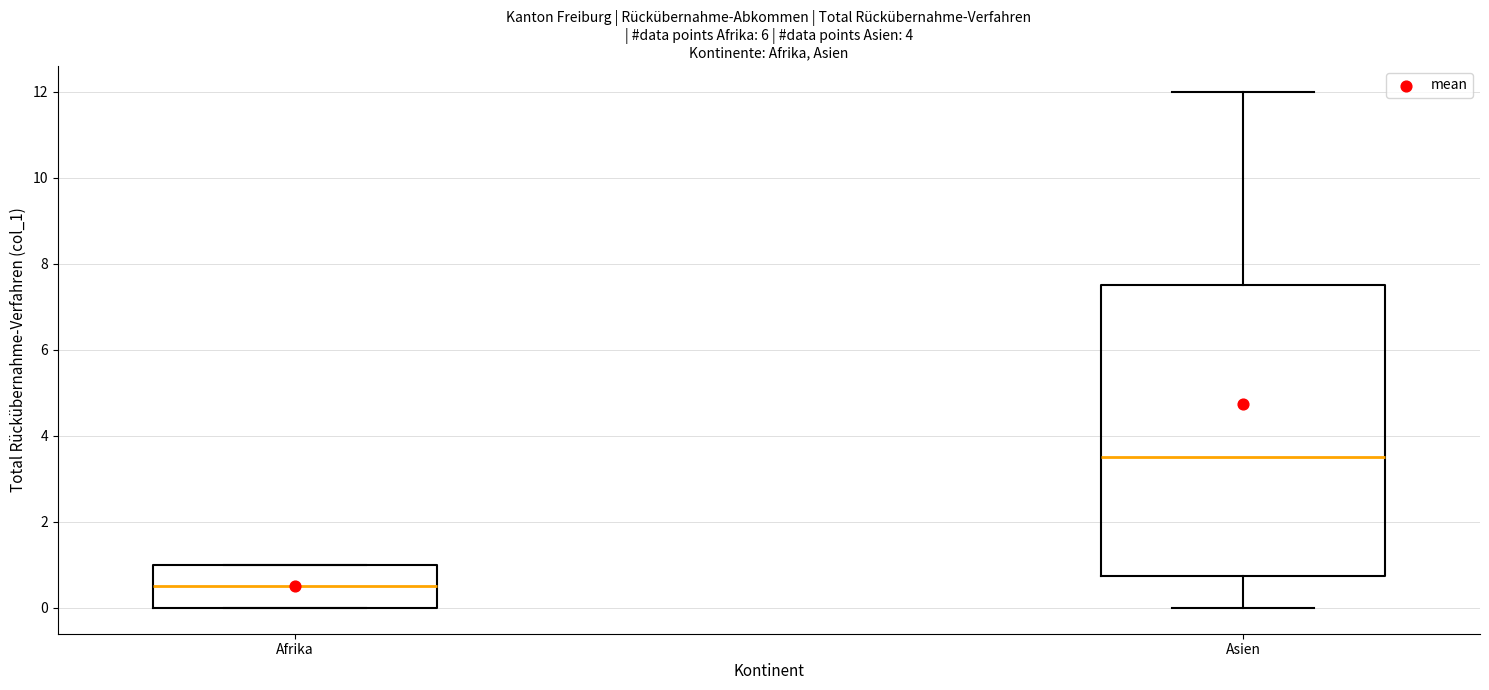

Which box's median line is the highest?

Asien